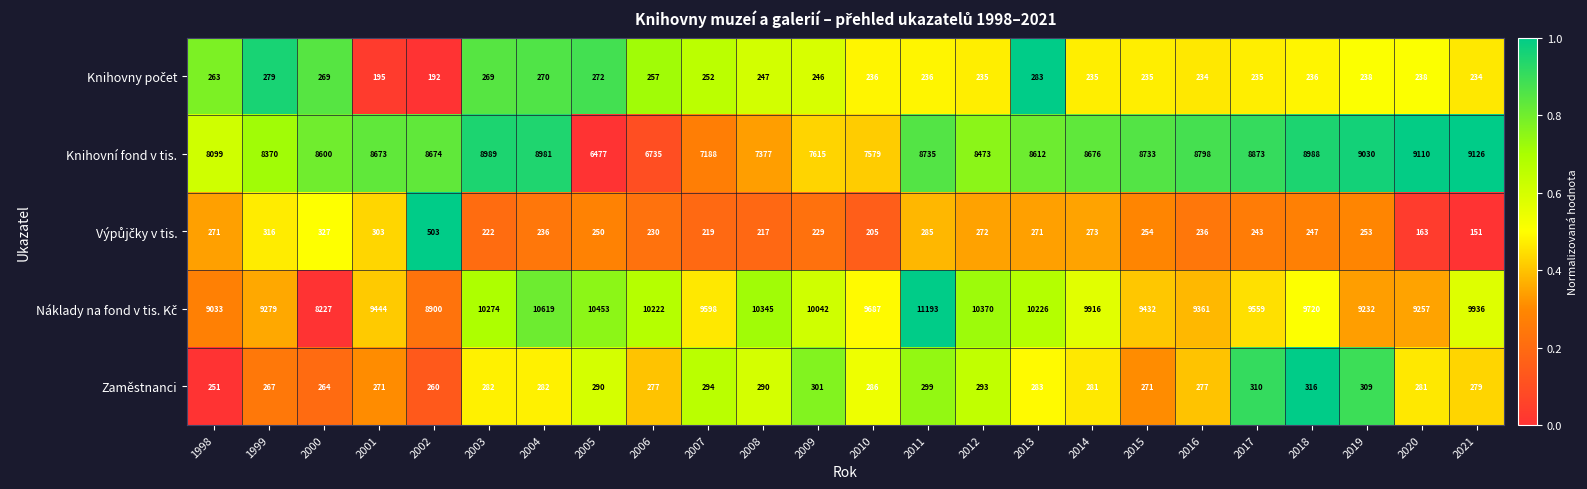

At which category is the sum across all series the highest?

2011